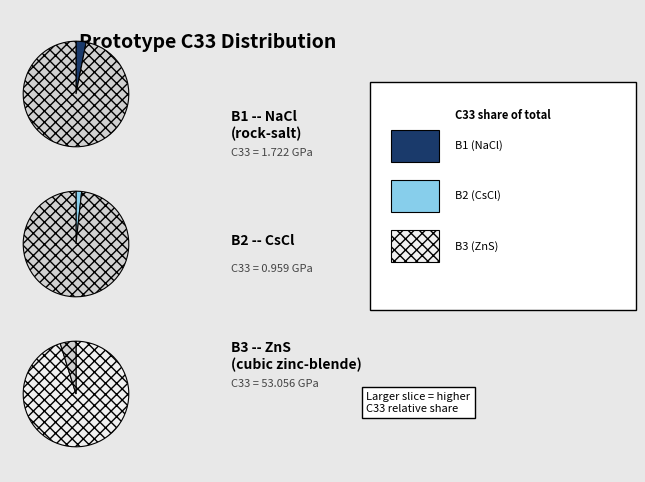

Is B2--CsCl the majority of the pie?

No